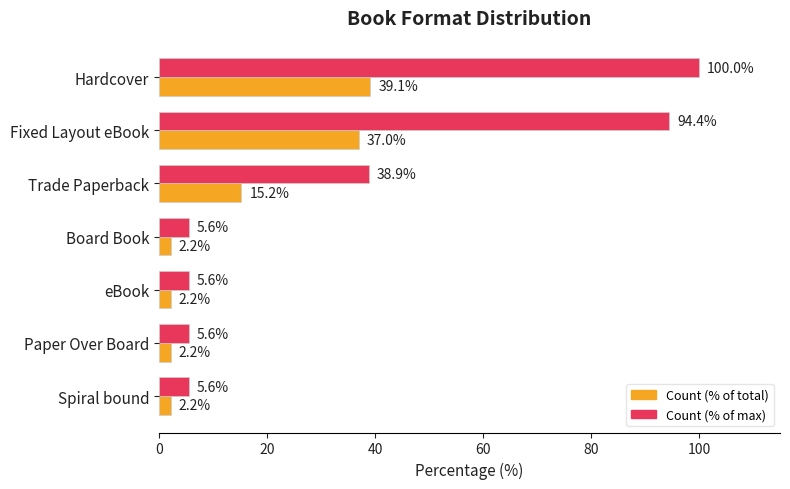

Is it true that Count (% of total) equals 2.2 at Board Book?

True